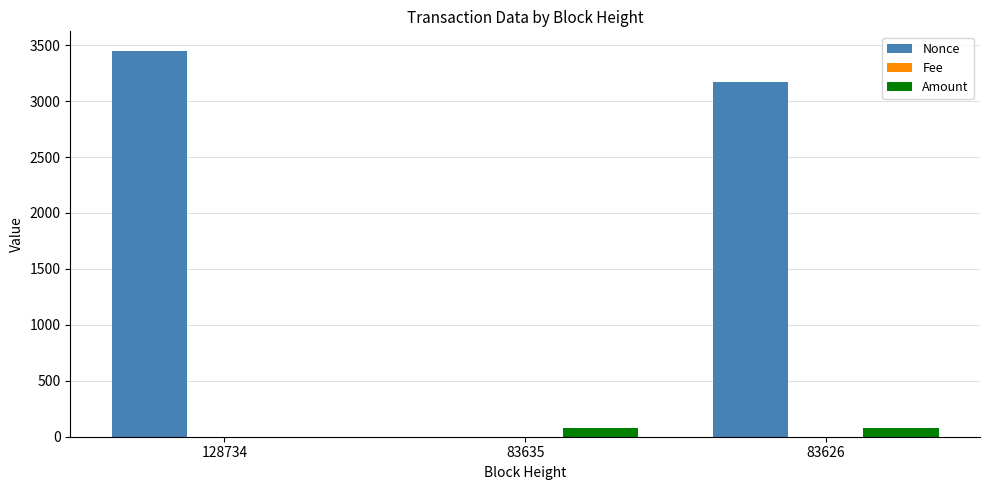

Where does the Nonce series first go above 3170?

128734